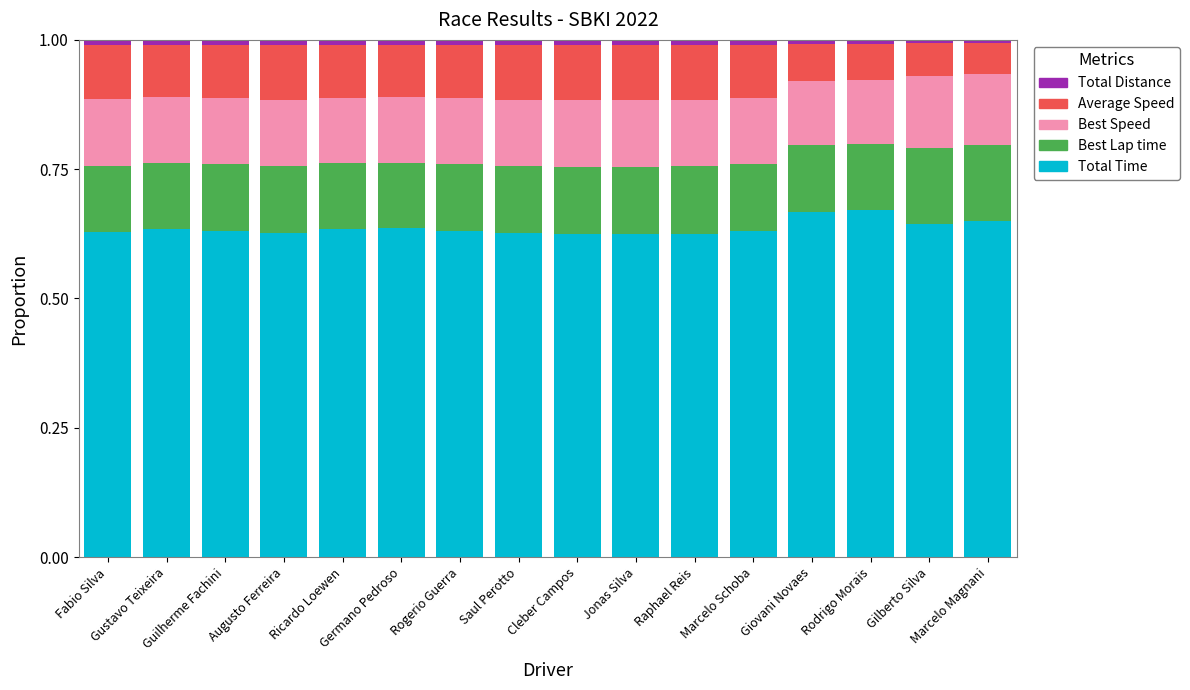

Are the bars grouped side by side (vs. stacked)?

No